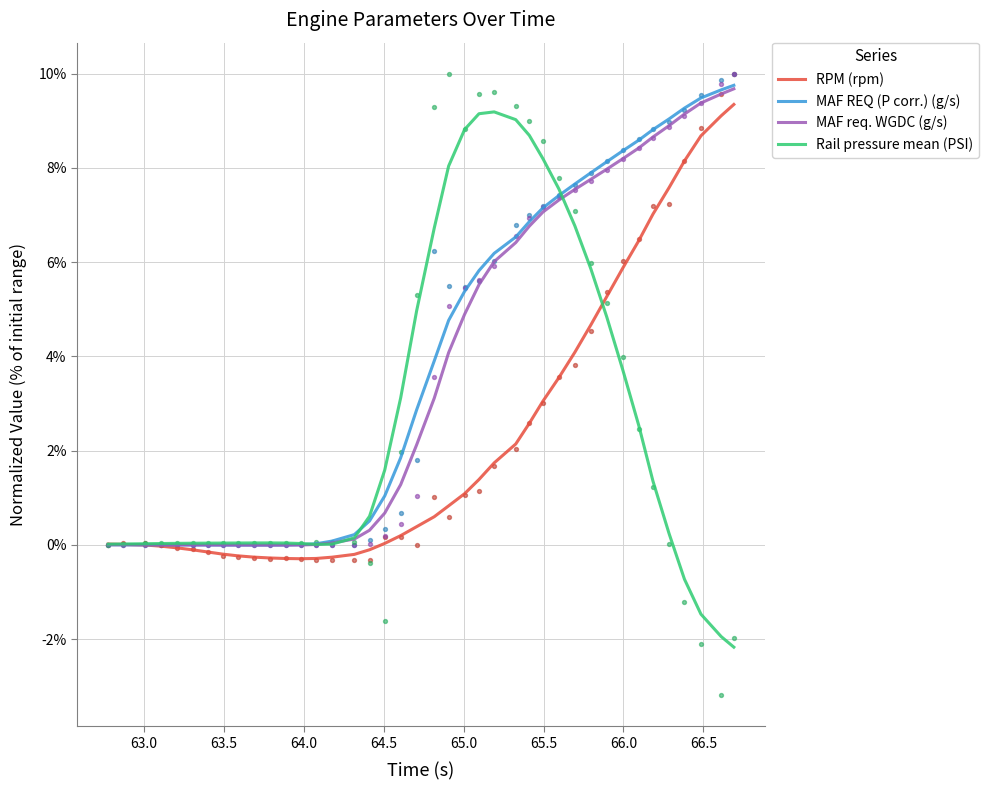

Which series has the largest total across all categories?

MAF REQ (P corr.) (g/s)